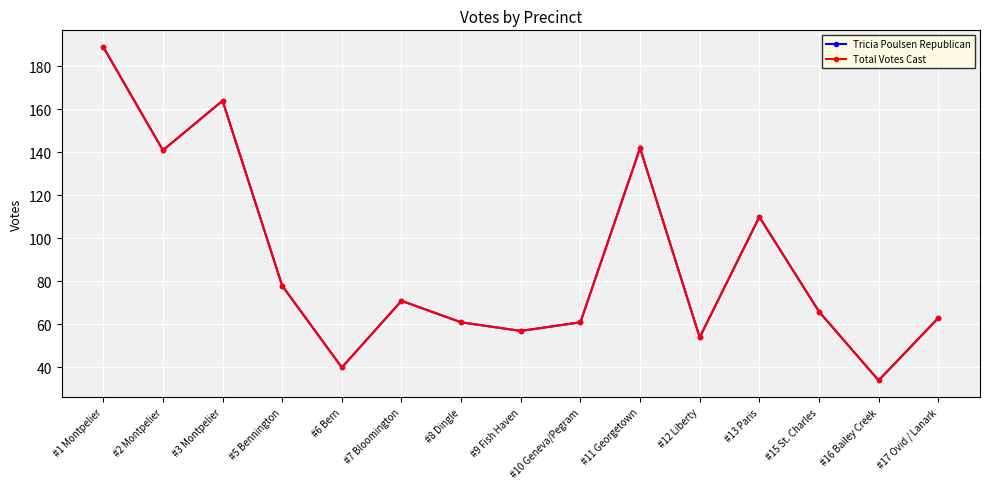

True or false: Total Votes Cast and Tricia Poulsen Republican intersect in this chart.

False